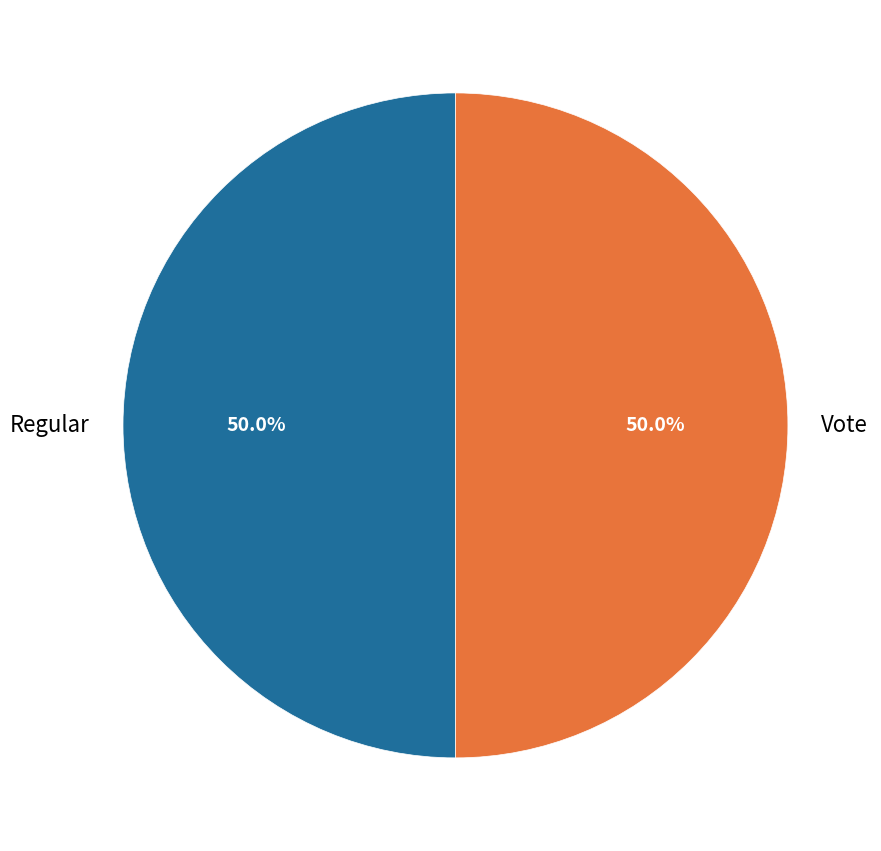

To the nearest percent, what is the combined percentage of Regular and Vote?

100%